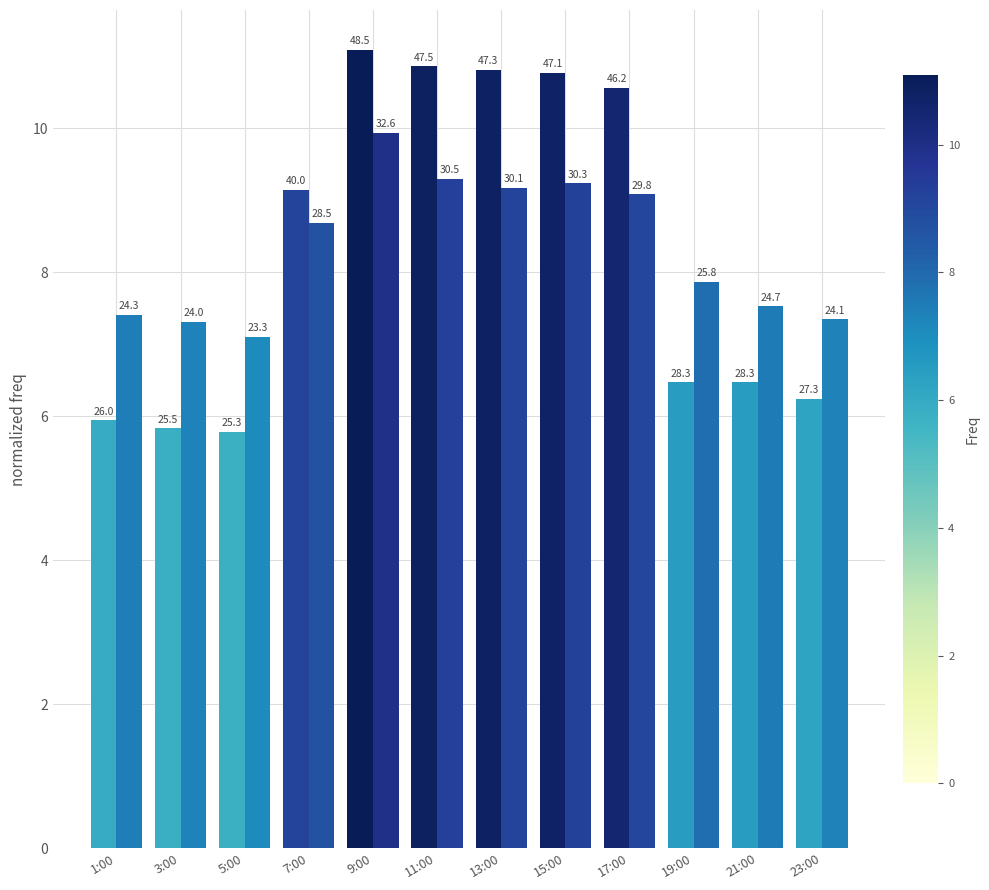

Are the bars horizontal?

No